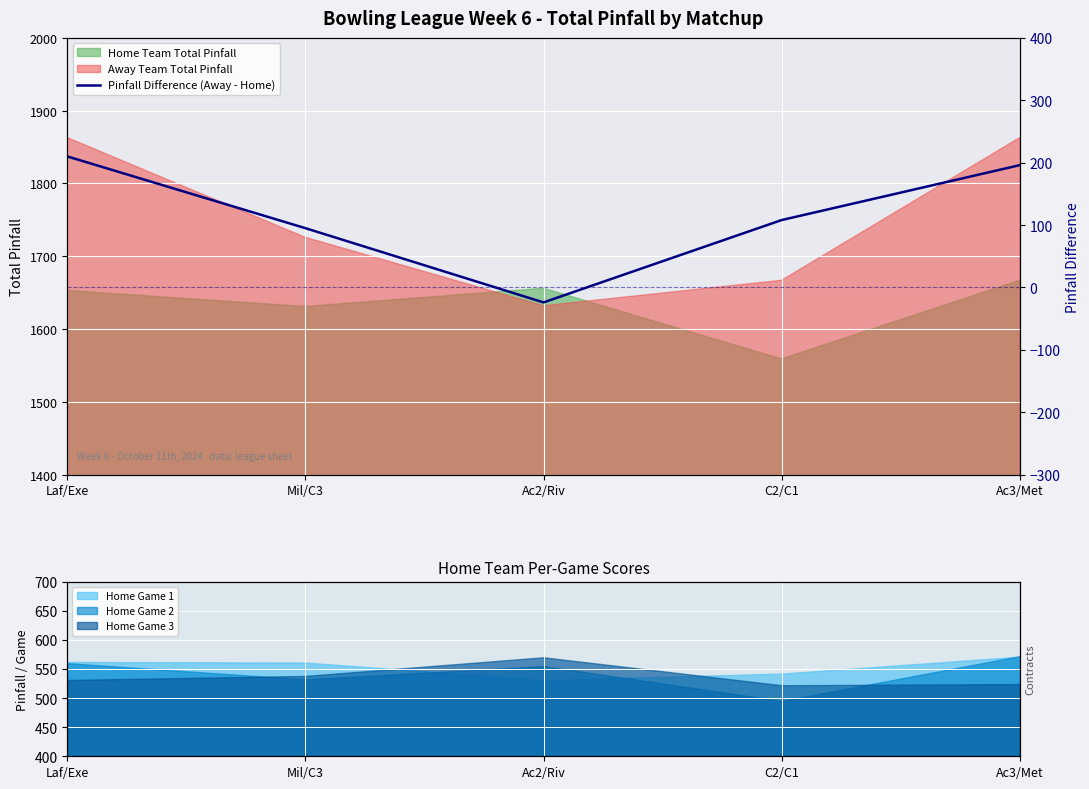

What is the sum of all values?

585